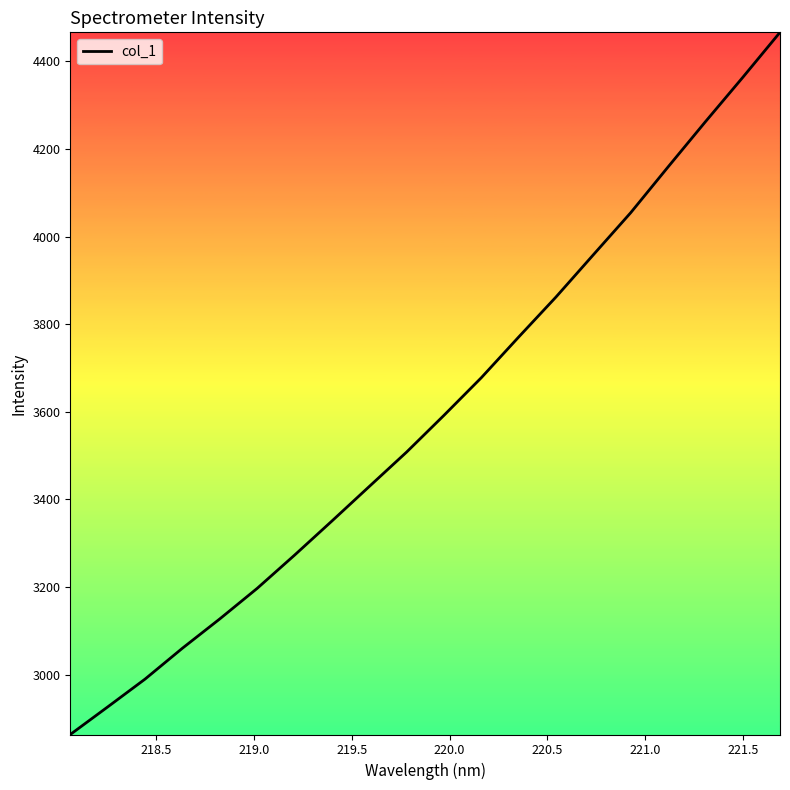

What is the average value?

3594.5